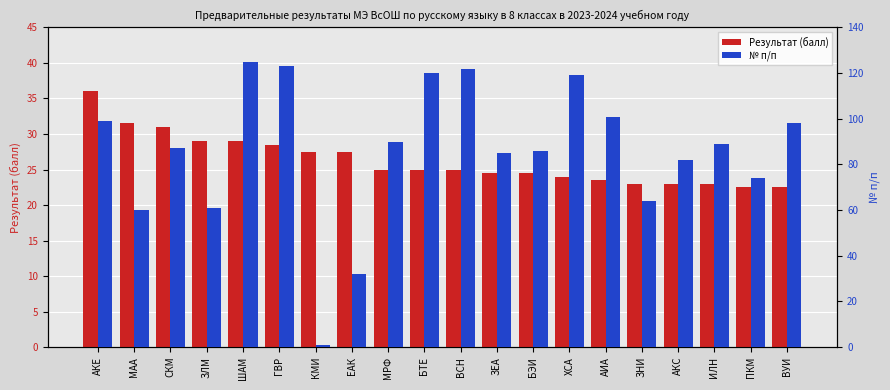

Are the bars grouped side by side (vs. stacked)?

Yes